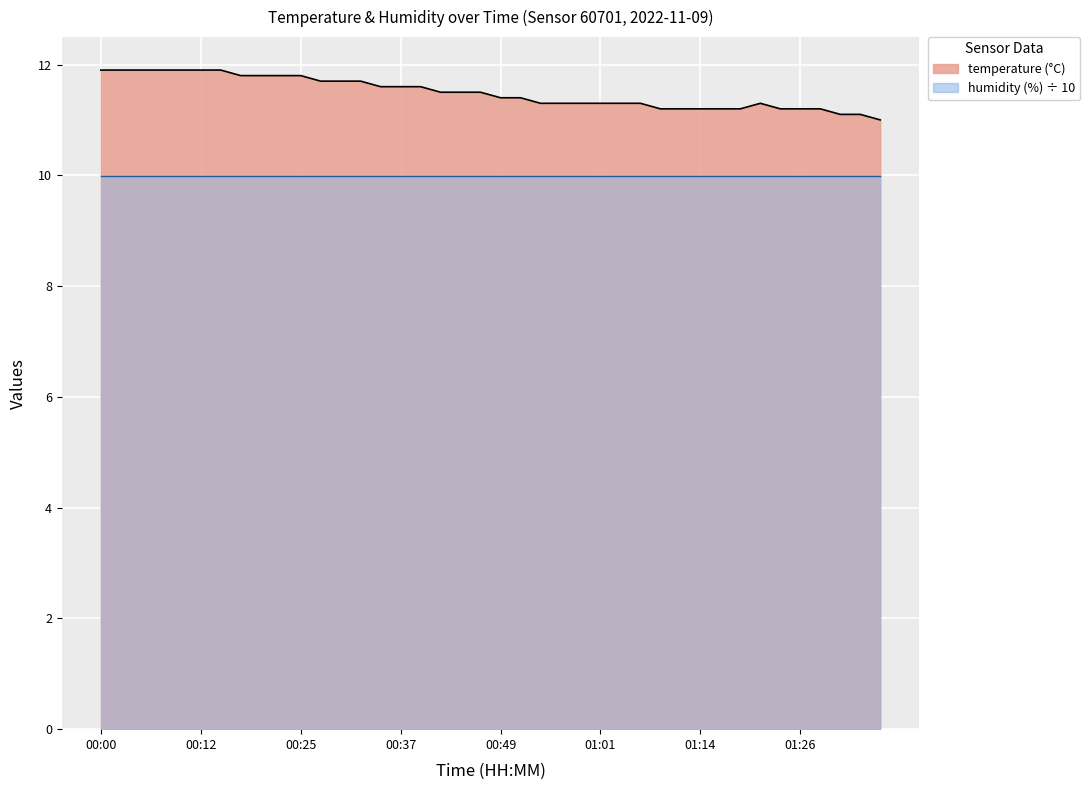

What is the change in value from 00:10 to 01:11?

-0.7